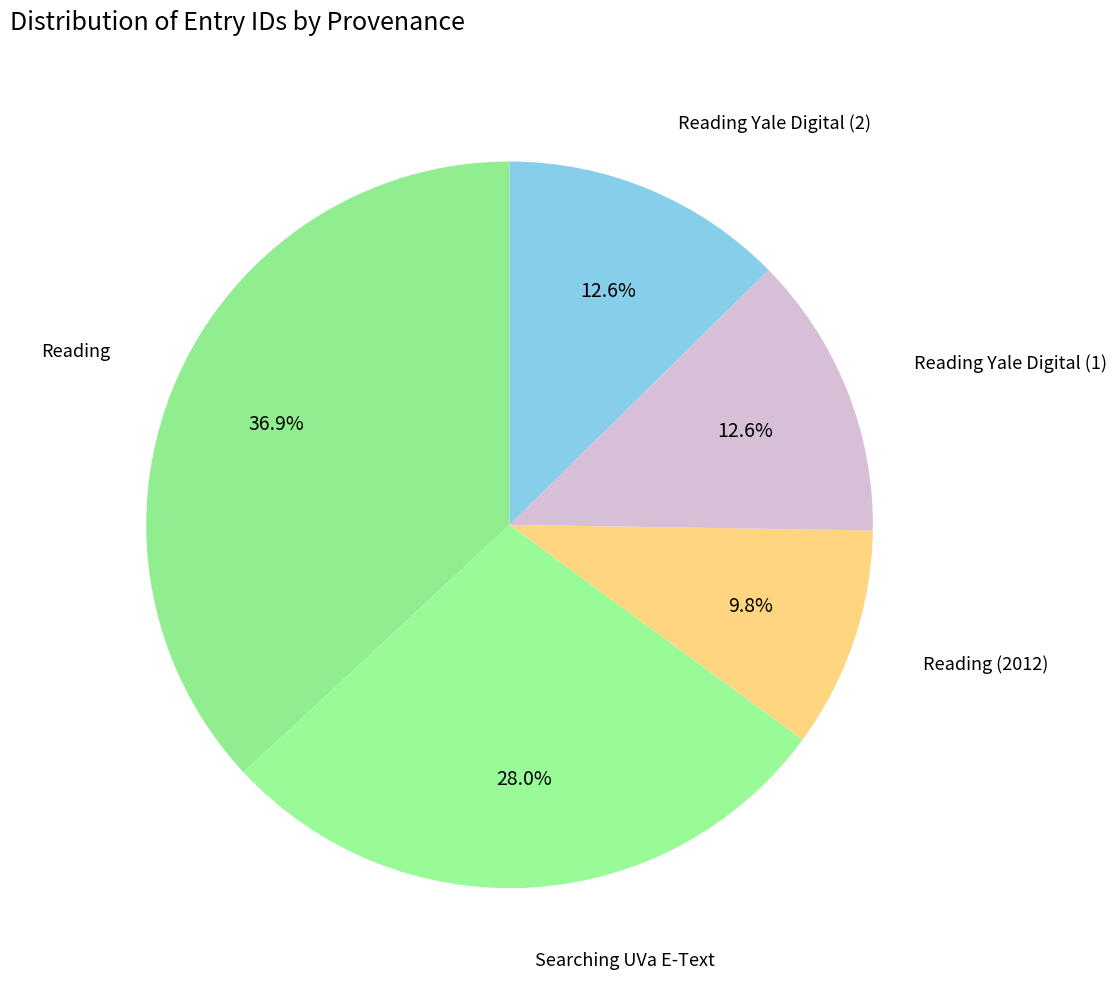

Which category has the smallest portion of the pie?

Reading (2012)